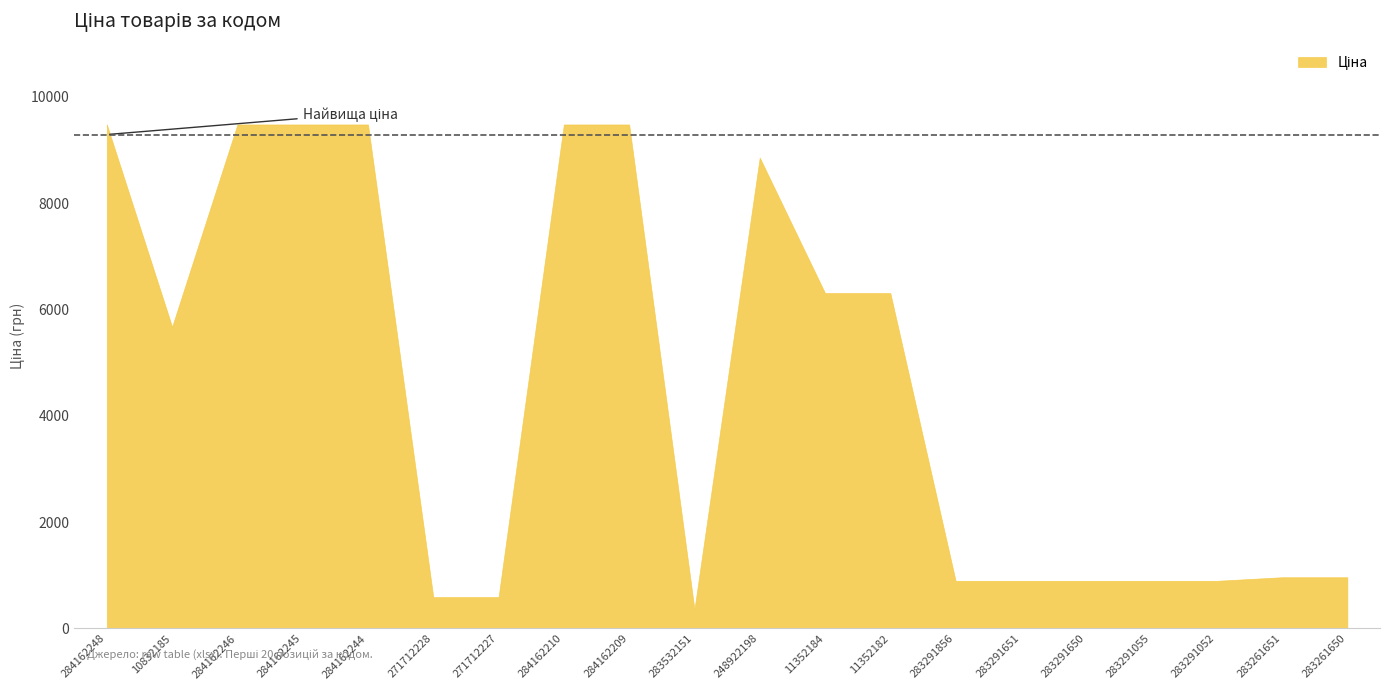

Which label corresponds to the smallest value in the chart?

283532151